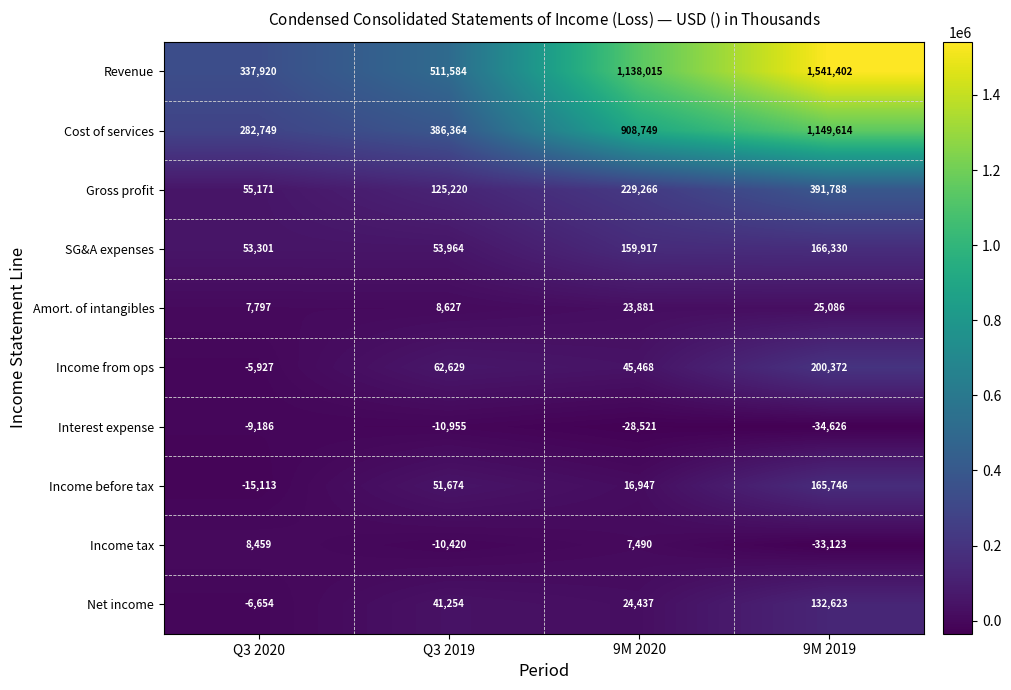

Rank the series by their maximum value, from lowest to highest.

Interest expense, Income tax, Amort. of intangibles, Net income, Income before tax, SG&A expenses, Income from ops, Gross profit, Cost of services, Revenue